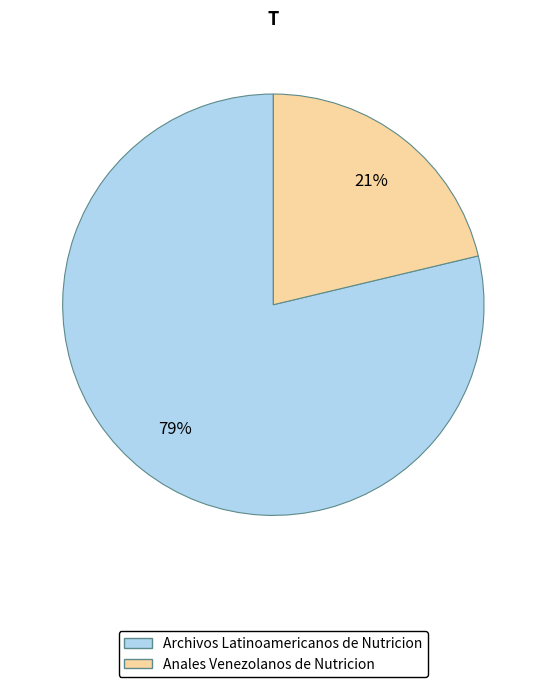

How many slices are in this pie chart?

2